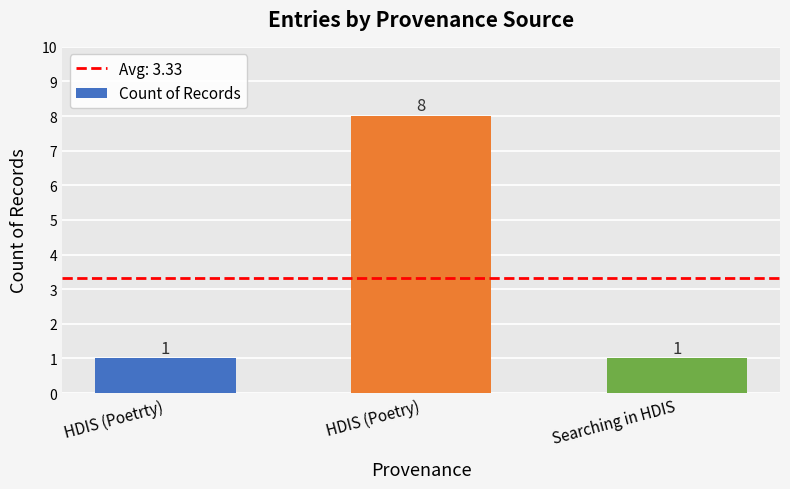

Does the chart contain stacked bars?

No